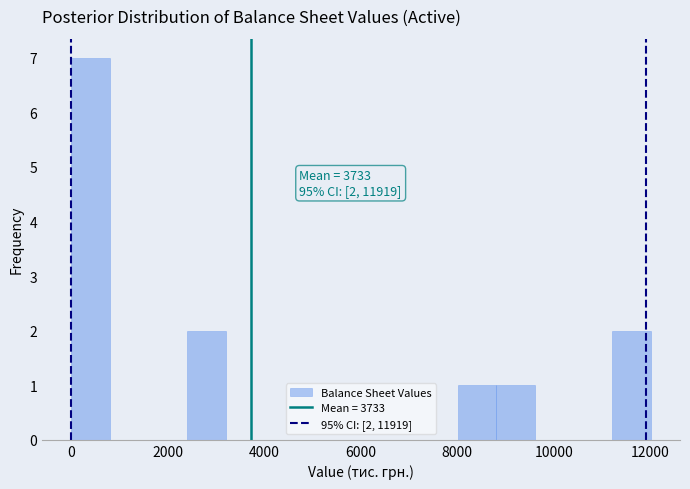

Which range on the x-axis has the tallest bar?

0 to 800